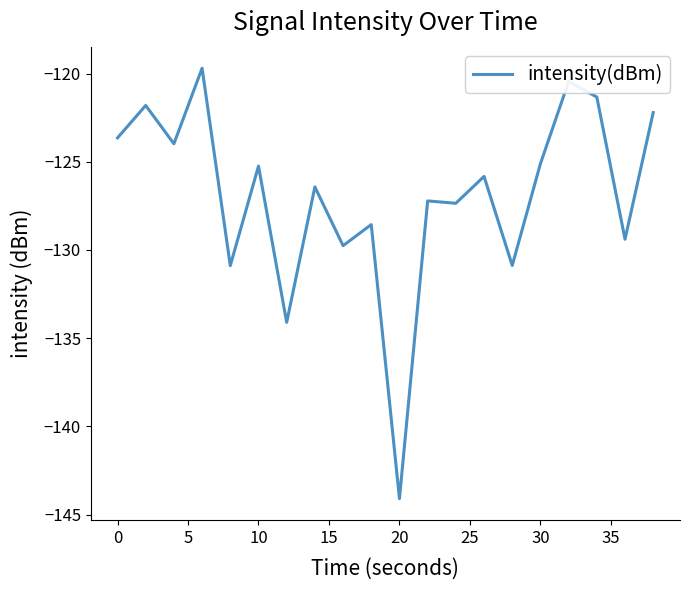

What is the greatest value displayed?

-119.7